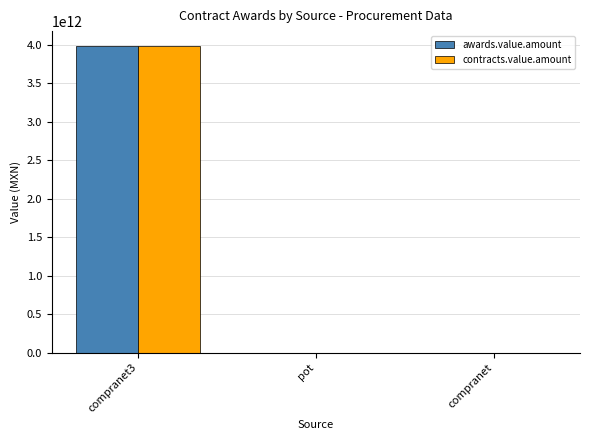

How many distinct data groups are displayed?

2